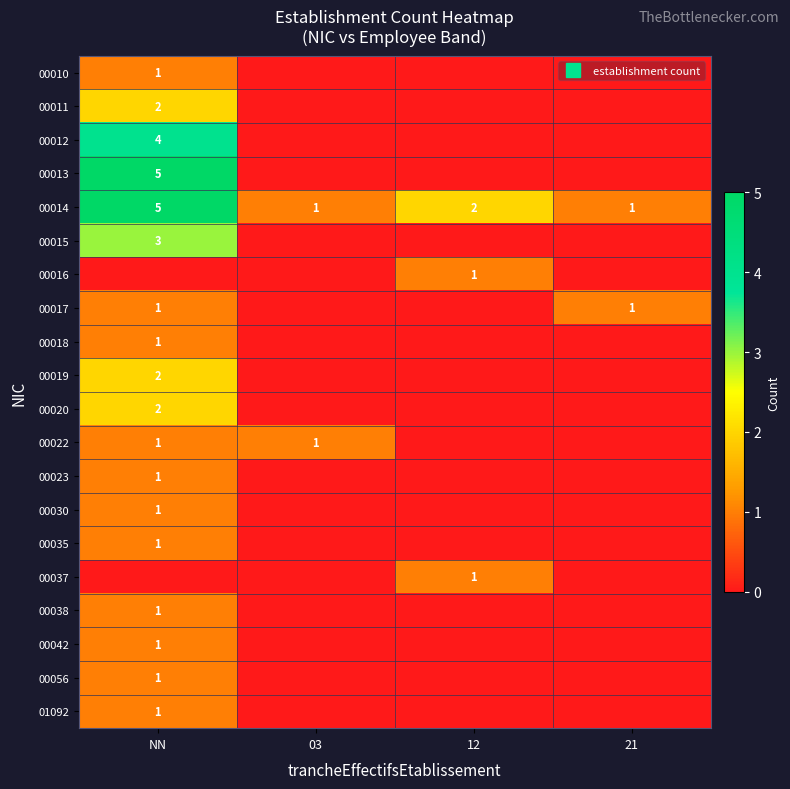

What is the sum of the 00037 values at 12 and NN?

1